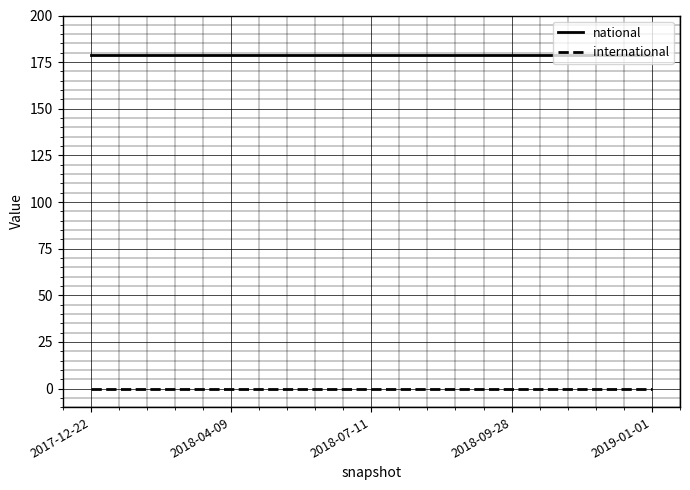

Reading left to right, what are all the values shown in this chart?

national: 2017-12-22=179	2018-04-09=179	2018-07-11=179	2018-09-28=179	2019-01-01=179
international: 2017-12-22=0	2018-04-09=0	2018-07-11=0	2018-09-28=0	2019-01-01=0